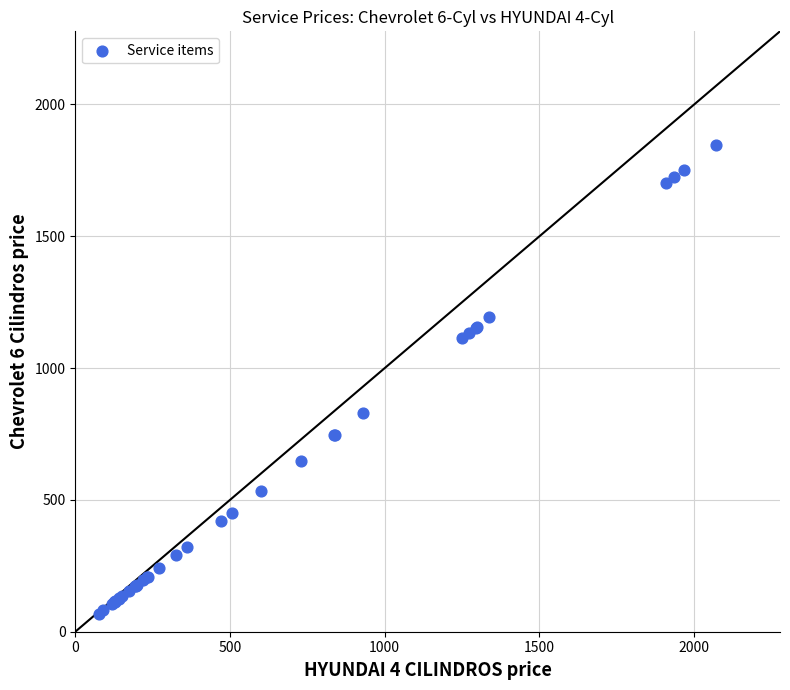

What Y value in the scatter plot is closest to 956?

827.9